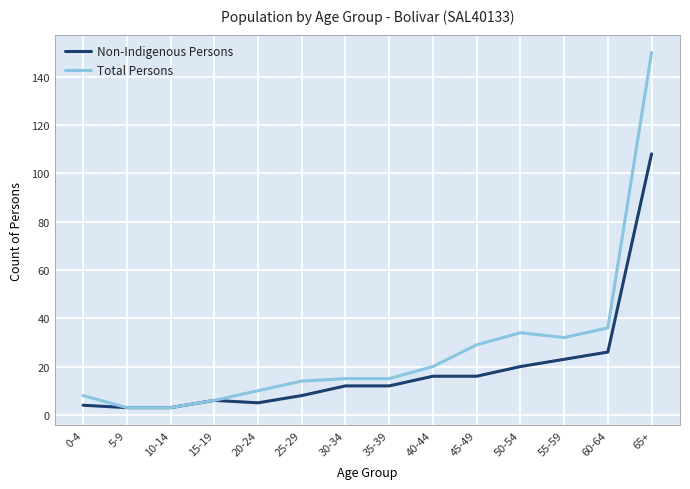

At which label is Non-Indigenous Persons closest to 55?

60-64